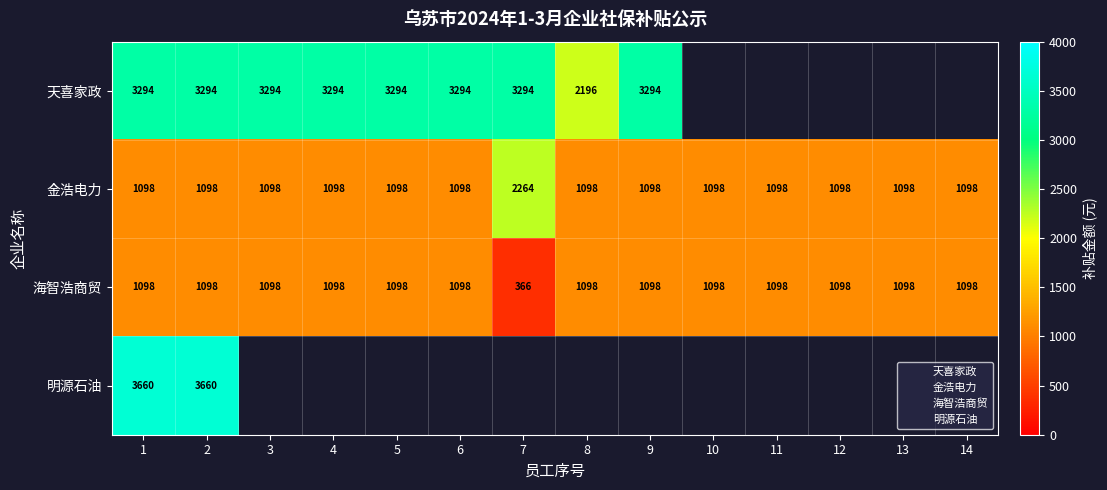

How many categories are shown in the chart?

14